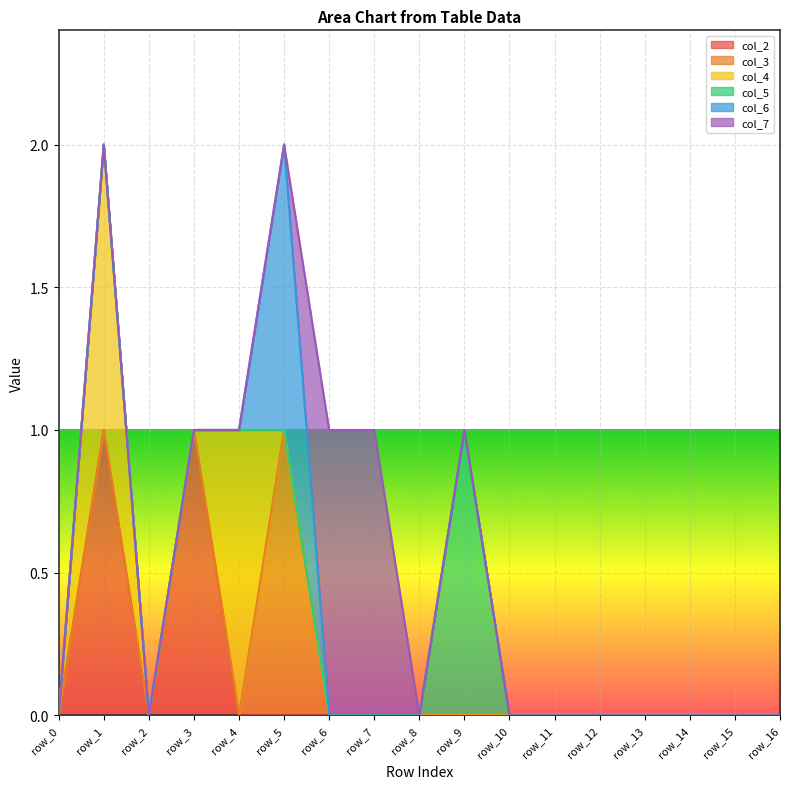

At how many categories does at least one series exceed 0?

7